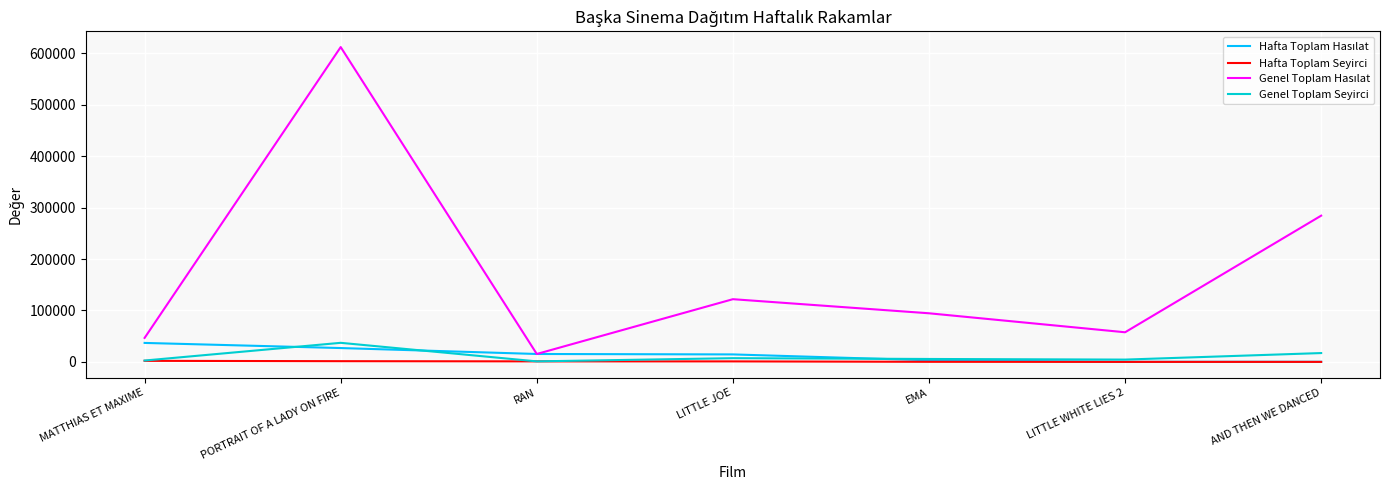

Is it true that Genel Toplam Seyirci equals 17186.0 at AND THEN WE DANCED?

True